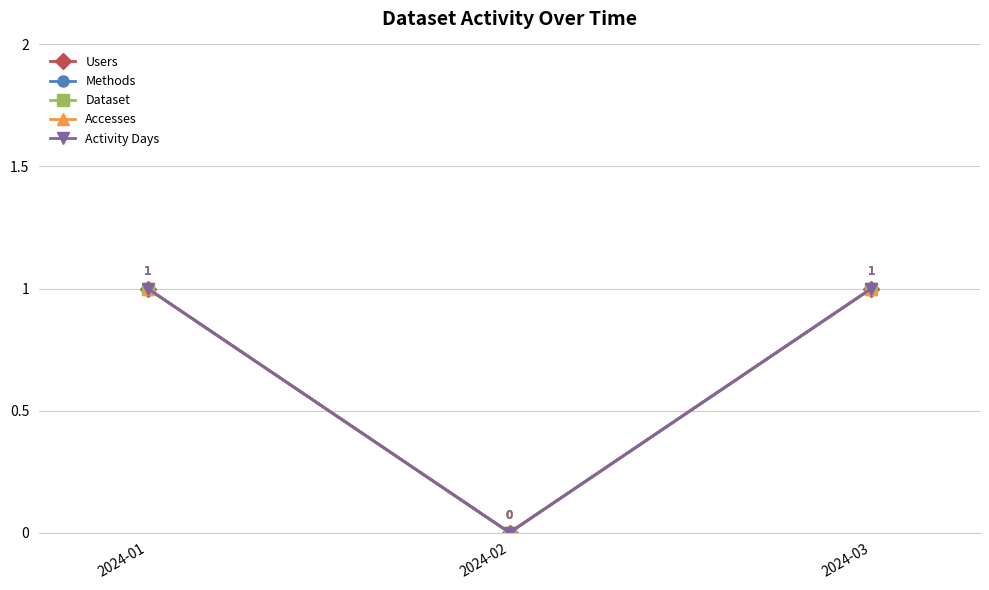

Which series has the largest range (max minus min)?

Users